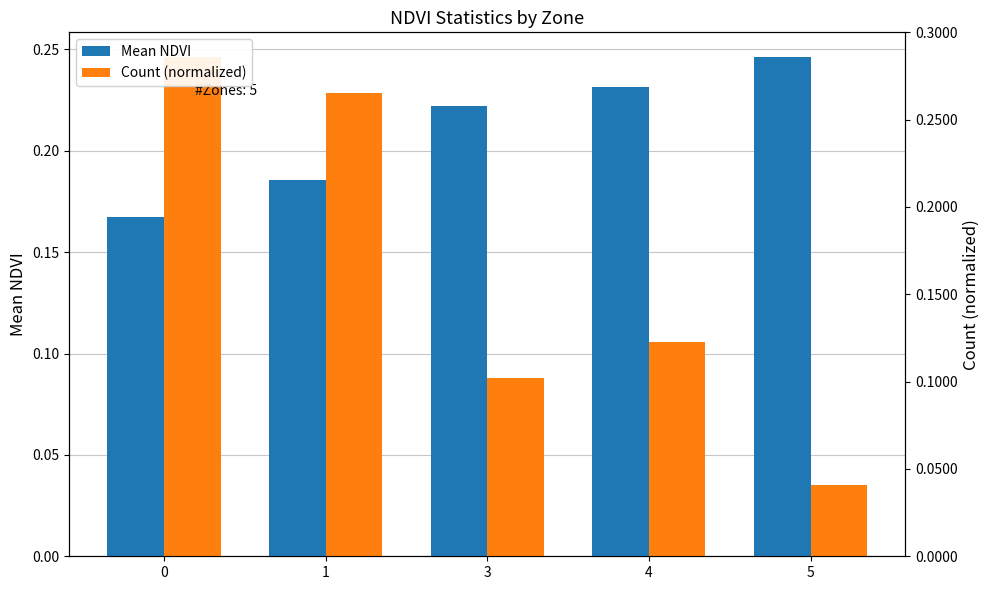

What are all the series names shown in the legend?

Mean NDVI, Count (normalized)